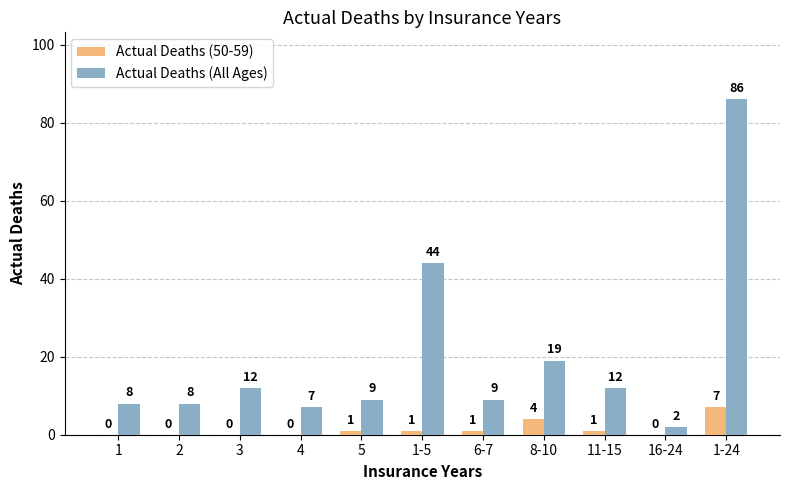

What is the average value of the Actual Deaths (50-59) series?

1